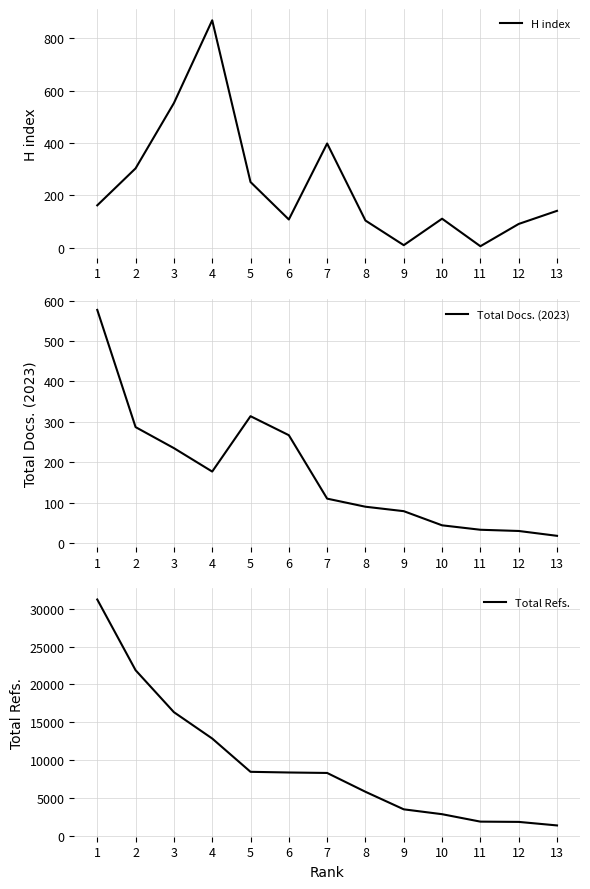

List the labels in order of Total Docs. (2023) value, largest first.

1, 5, 2, 6, 3, 4, 7, 8, 9, 10, 11, 12, 13